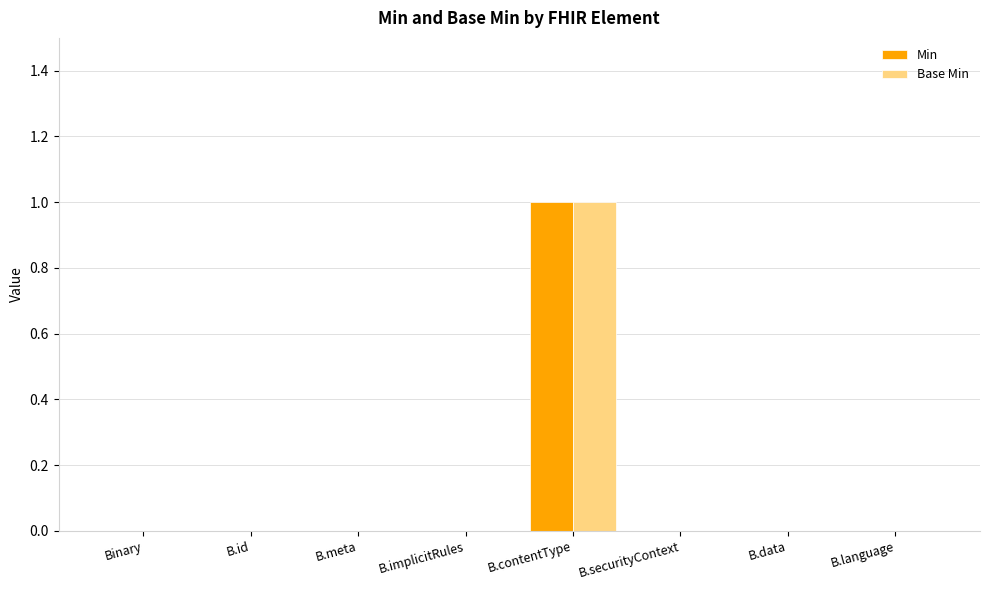

At which category is the sum across all series the highest?

B.contentType